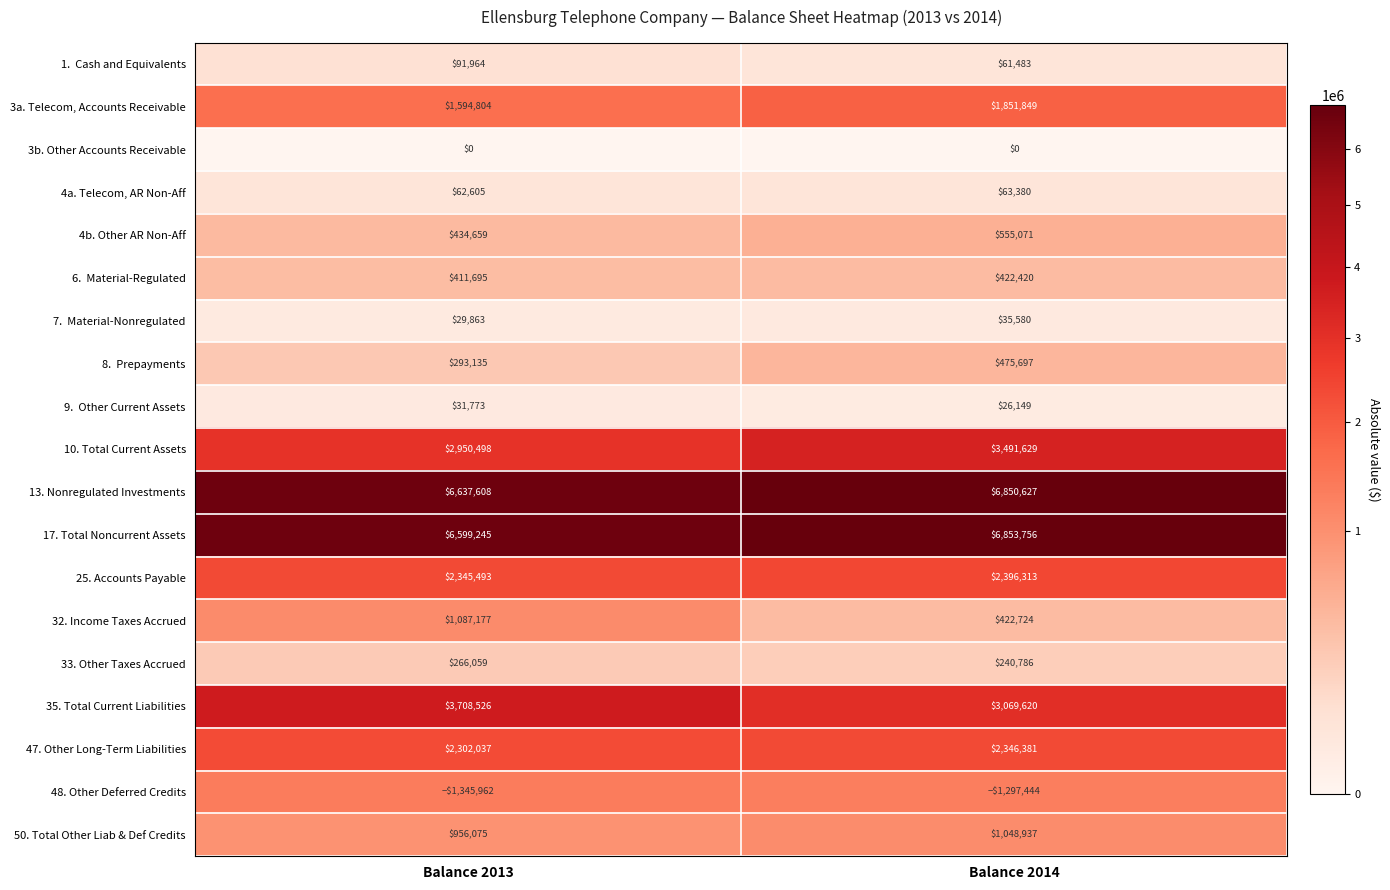

Is the value of 4a. Telecom, AR Non-Aff at Balance 2014 greater than the value of 25. Accounts Payable at Balance 2013?

No